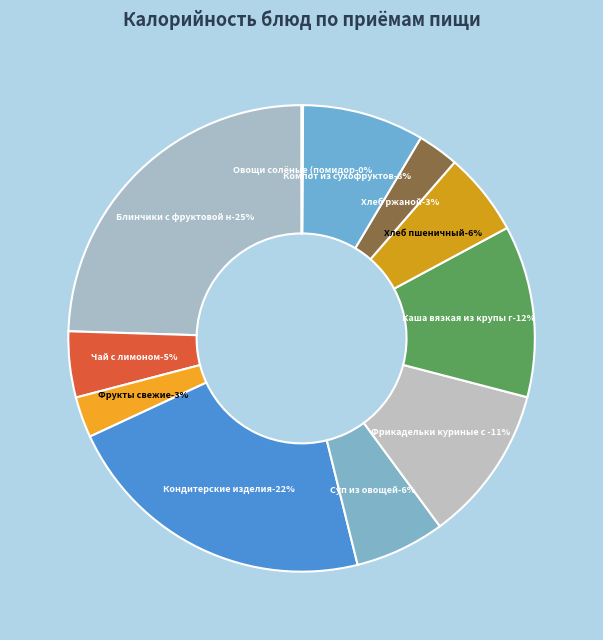

Do Фрикадельки куриные с соусом сметанным and Хлеб ржаной together represent more than half of the pie?

No